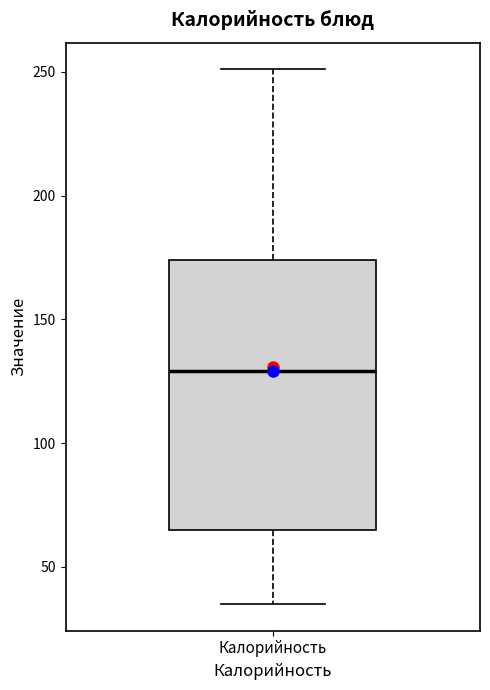

Transcribe this box plot: give where the median line is, the range the box spans, and where the two whiskers end, as read against the y-axis. The values are not printed on the chart, so give them approximately, as read against the axis.

median 130, box 65 to 175, whiskers 35 to 250